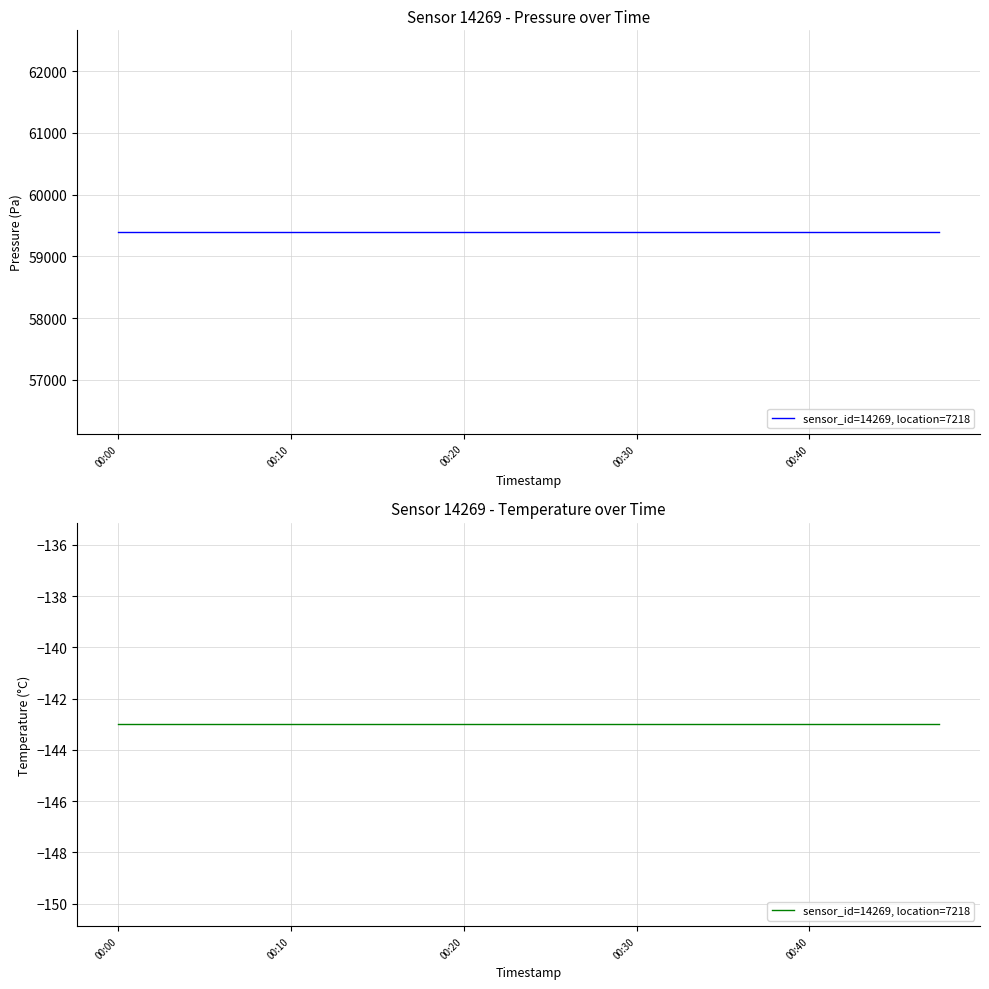

What is the minimum value shown in the chart?

-143.0